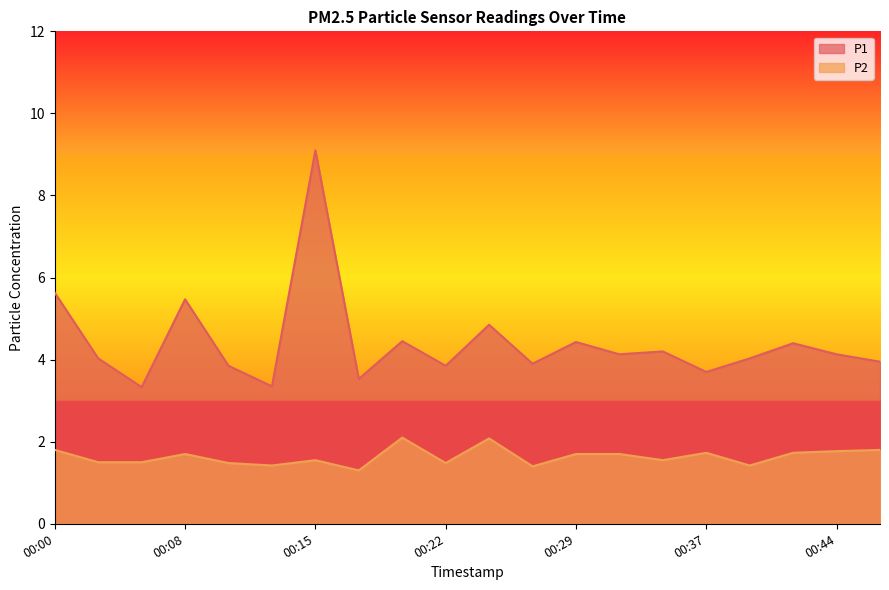

True or false: P2 and P1 intersect in this chart.

False